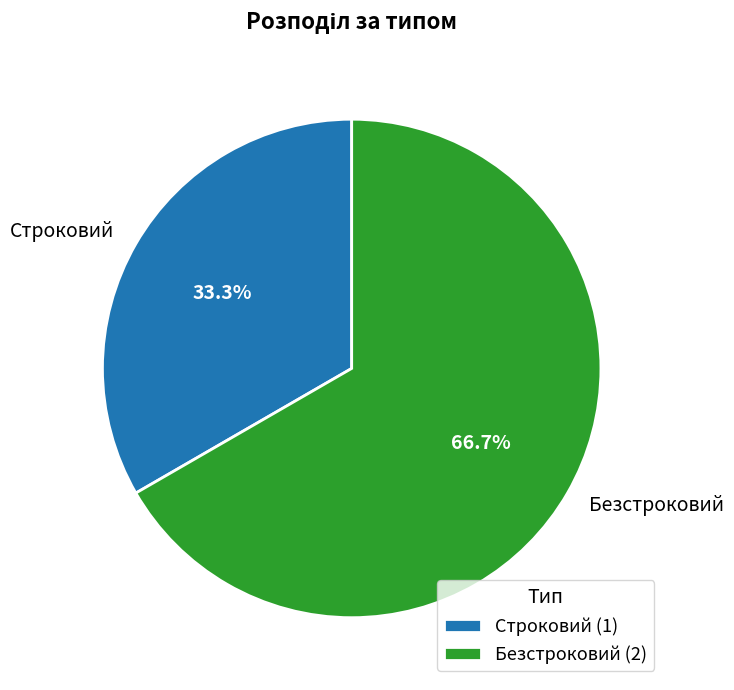

Between Строковий and Безстроковий, which is larger?

Безстроковий